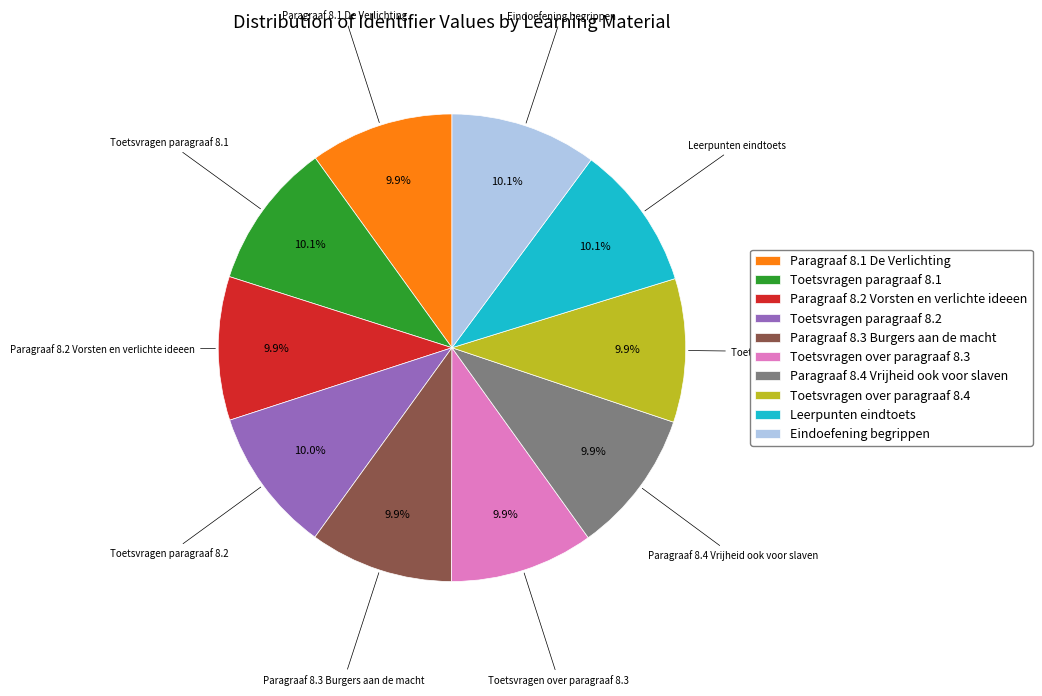

True or false: Toetsvragen paragraaf 8.2 accounts for 24% of the total.

False